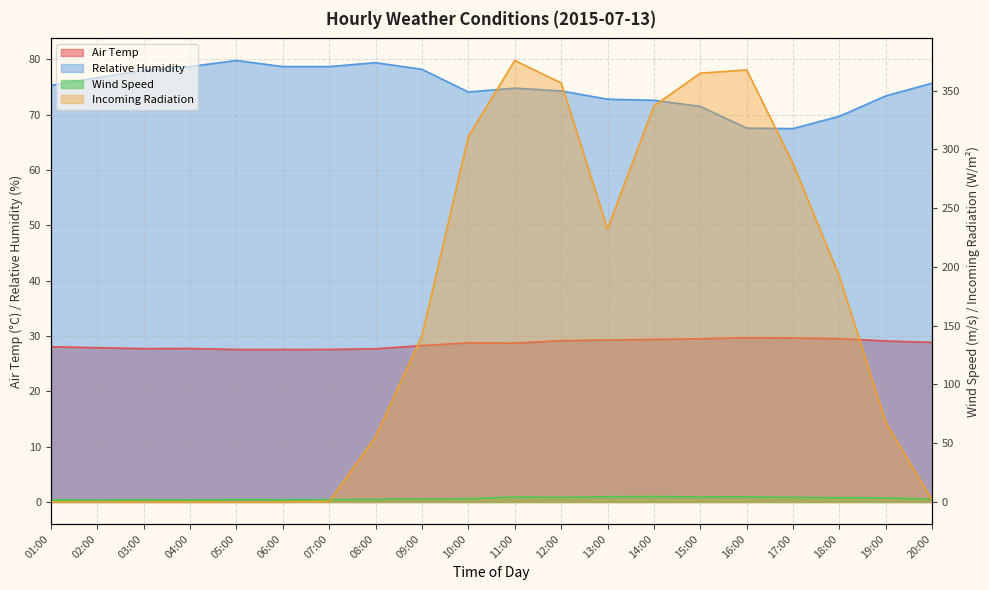

The value of Incoming Radiation at 06:00 is 0.0. True or false?

True